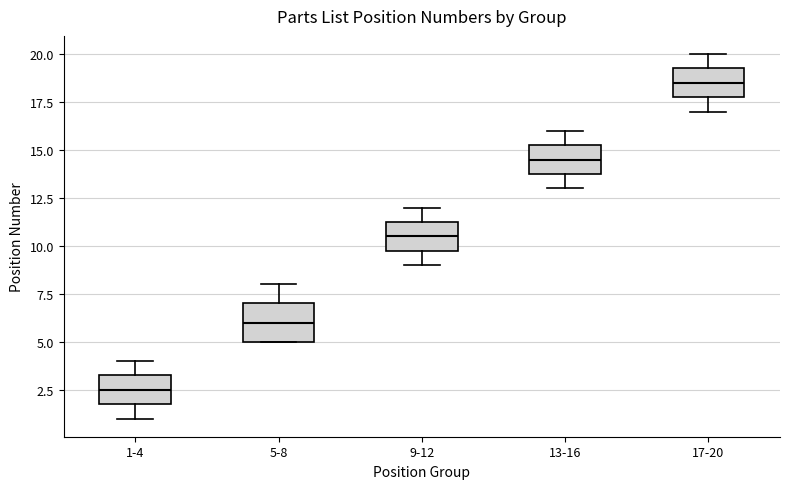

Reading left to right, transcribe this box plot: for each box, give where its median line is, the range the box spans, and where its two whiskers end, as read against the y-axis. The values are not printed on the chart, so give them approximately, as read against the axis.

1-4: median 2.5, box 2.0 to 3.5, whiskers 1.0 to 4.0
5-8: median 6.0, box 5.0 to 7.0, whiskers 5.0 to 8.0
9-12: median 10.5, box 10.0 to 11.5, whiskers 9.0 to 12.0
13-16: median 14.5, box 14.0 to 15.5, whiskers 13.0 to 16.0
17-20: median 18.5, box 18.0 to 19.5, whiskers 17.0 to 20.0